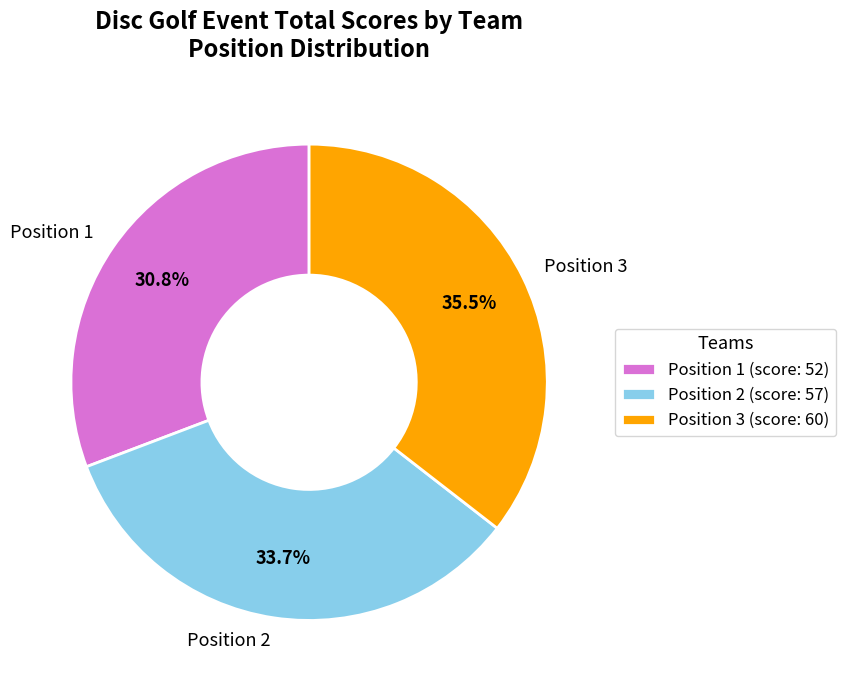

Is the sum of Position 1 and Position 2 greater than half?

Yes